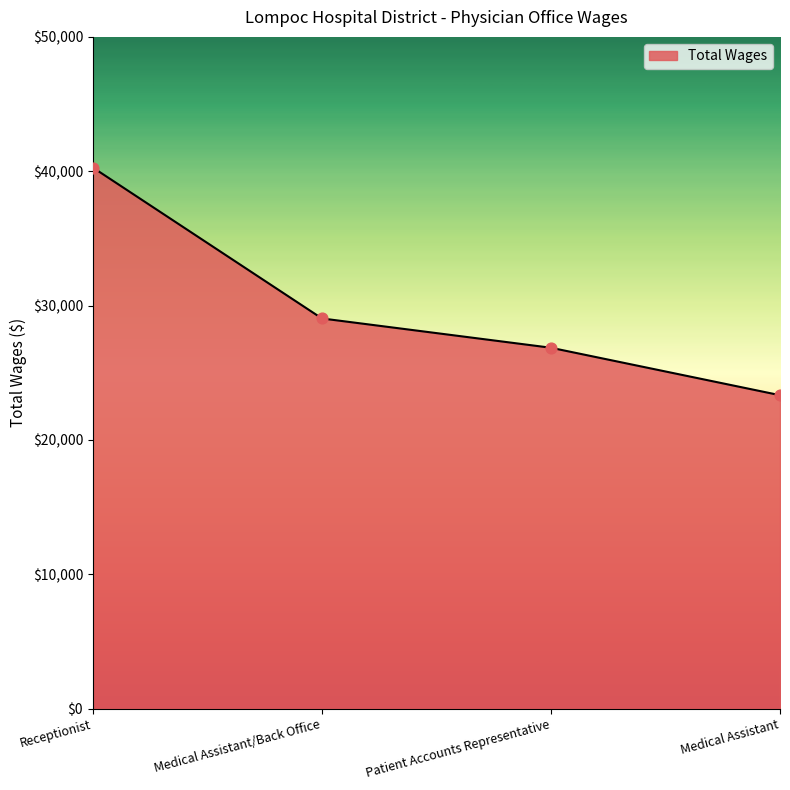

Between Medical Assistant and Patient Accounts Representative, which is larger?

Patient Accounts Representative